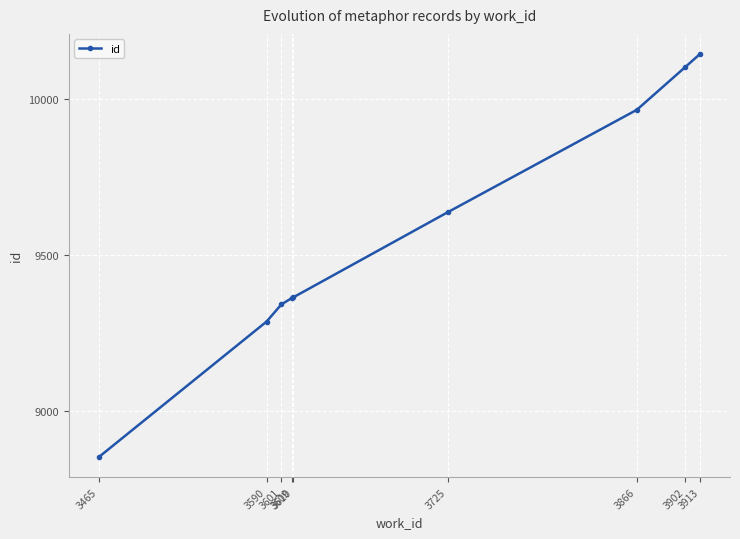

True or false: the data has more than 2 interior local peaks.

False